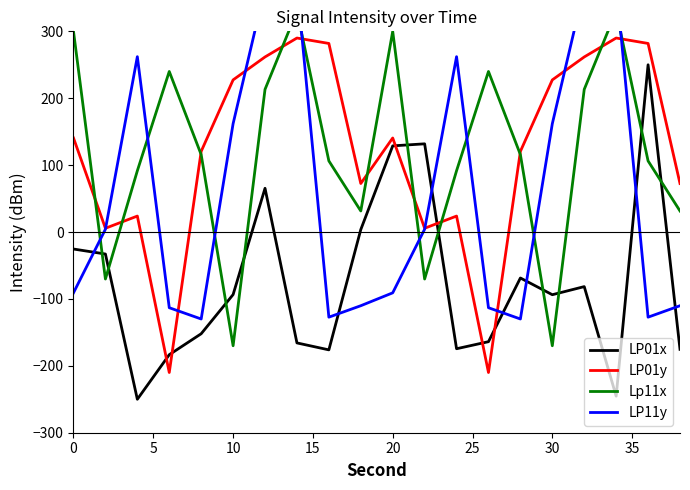

What is the difference between the LP01x values at 30 and 0?

68.3